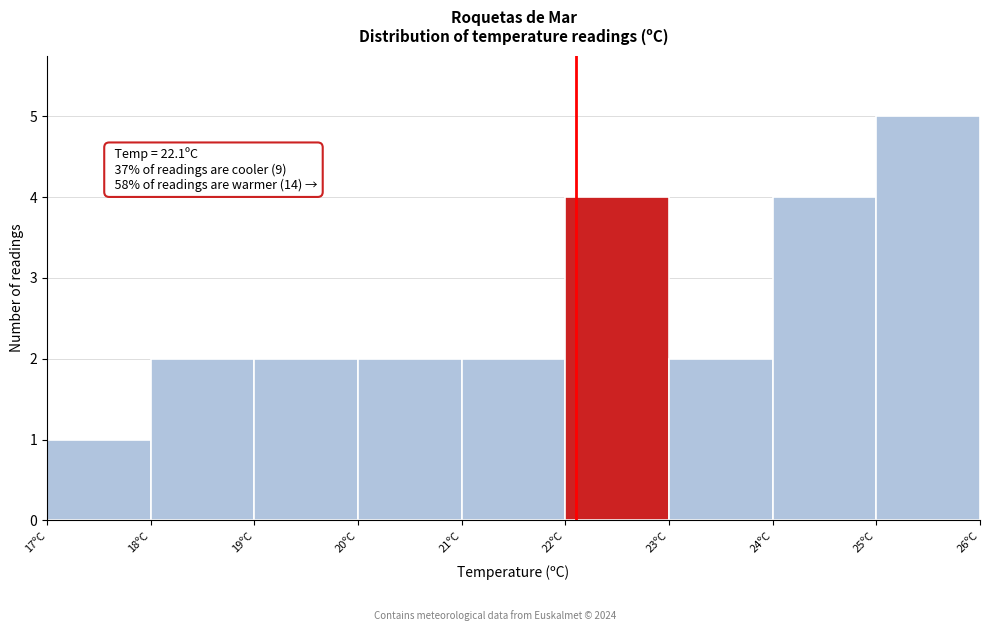

Over which range of the x-axis is the bar tallest?

25 to 26